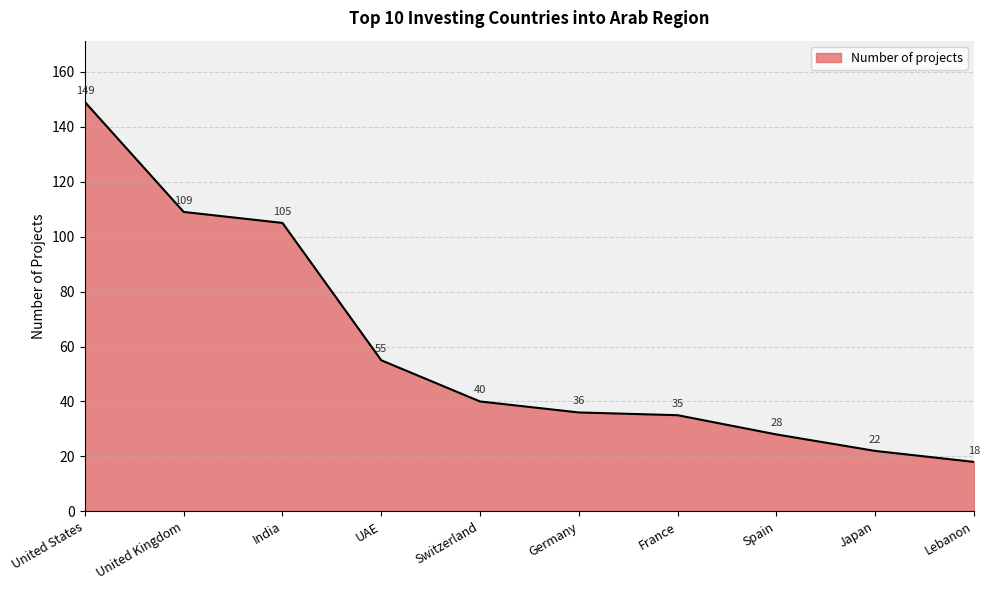

List the labels in order of value, smallest first.

Lebanon, Japan, Spain, France, Germany, Switzerland, UAE, India, United Kingdom, United States